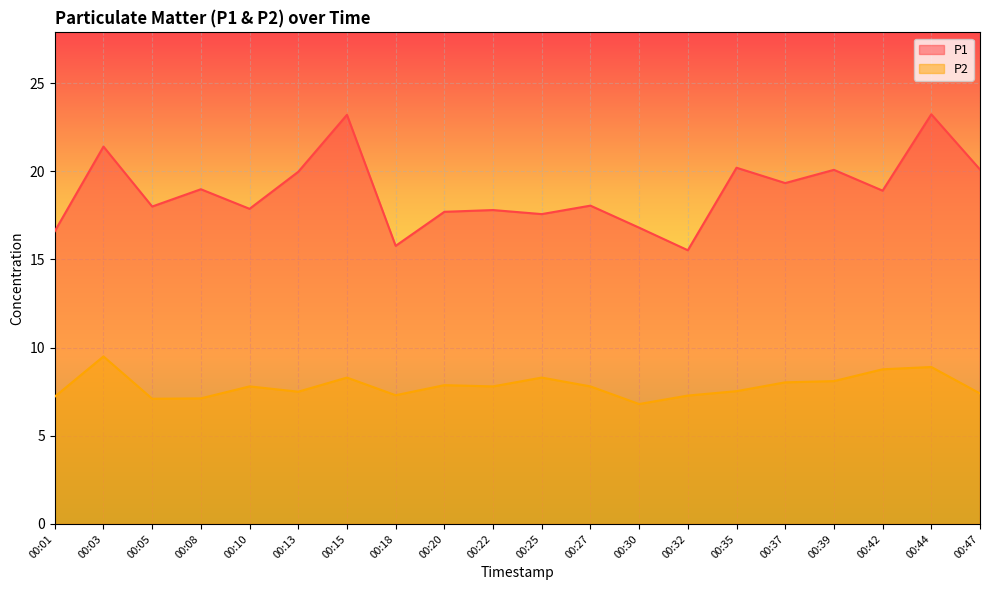

Reading right to left, transcribe all the data shown in this chart.

P1: 00:47=20.1	00:44=23.2	00:42=18.9	00:39=20.1	00:37=19.3	00:35=20.2	00:32=15.5	00:30=16.8	00:27=18.1	00:25=17.6	00:22=17.8	00:20=17.7	00:18=15.8	00:15=23.2	00:13=20.0	00:10=17.9	00:08=19.0	00:05=18.0	00:03=21.4	00:01=16.6
P2: 00:47=7.4	00:44=8.9	00:42=8.8	00:39=8.1	00:37=8.0	00:35=7.5	00:32=7.3	00:30=6.8	00:27=7.8	00:25=8.3	00:22=7.8	00:20=7.9	00:18=7.3	00:15=8.3	00:13=7.5	00:10=7.8	00:08=7.1	00:05=7.1	00:03=9.5	00:01=7.2